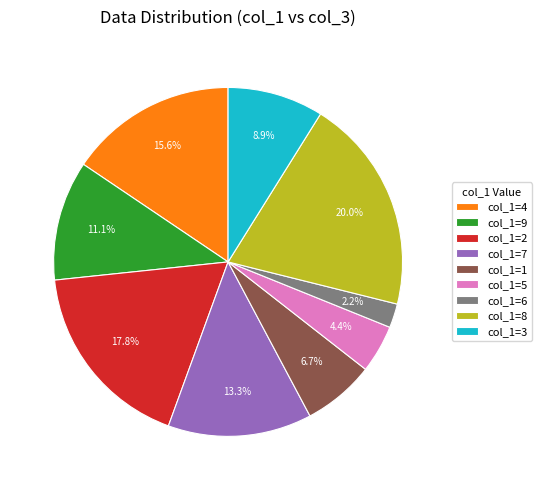

Which slice is the largest?

col_1=8